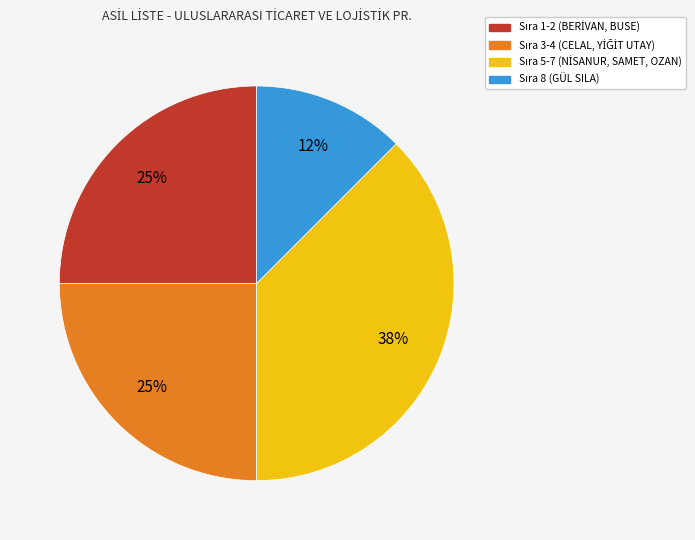

Is there any slice that represents more than half of the pie?

No